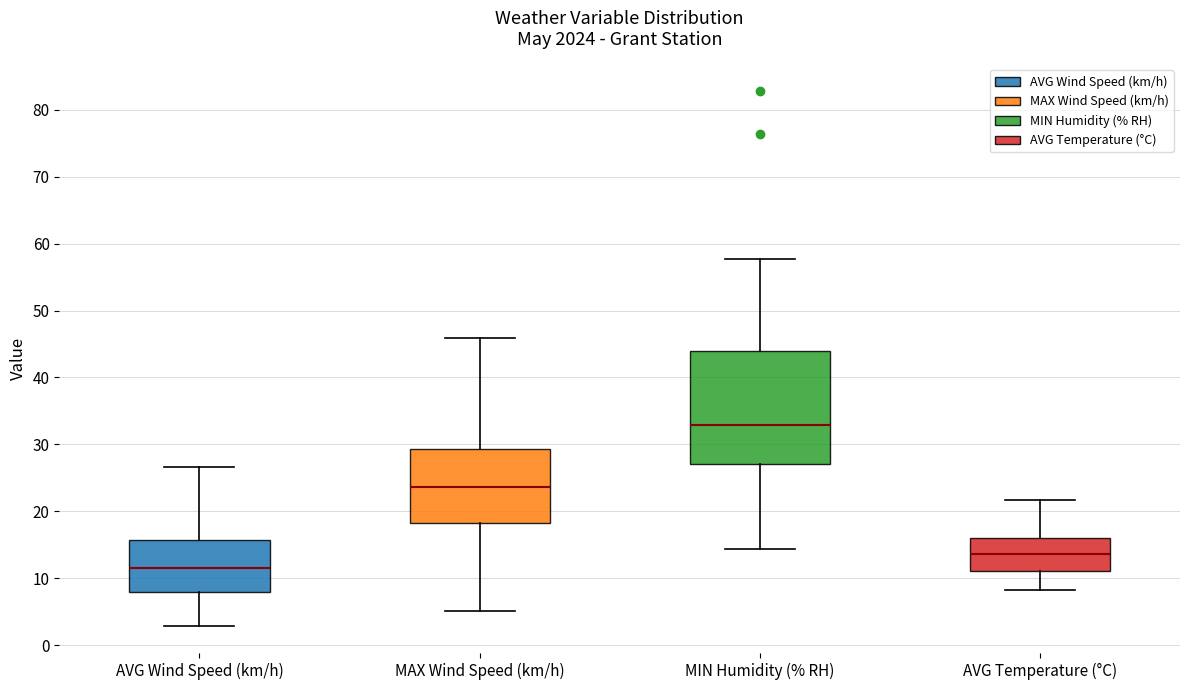

Reading left to right, read every box against the y-axis: the position of its median line, the range the box covers, and the ends of its whiskers. The values are not printed on the chart, so give them approximately, as read against the axis.

AVG Wind Speed (km/h): median 12, box 8 to 16, whiskers 3 to 27
MAX Wind Speed (km/h): median 24, box 18 to 29, whiskers 5 to 46
MIN Humidity (% RH): median 33, box 27 to 44, whiskers 14 to 58
AVG Temperature (°C): median 14, box 11 to 16, whiskers 8 to 22